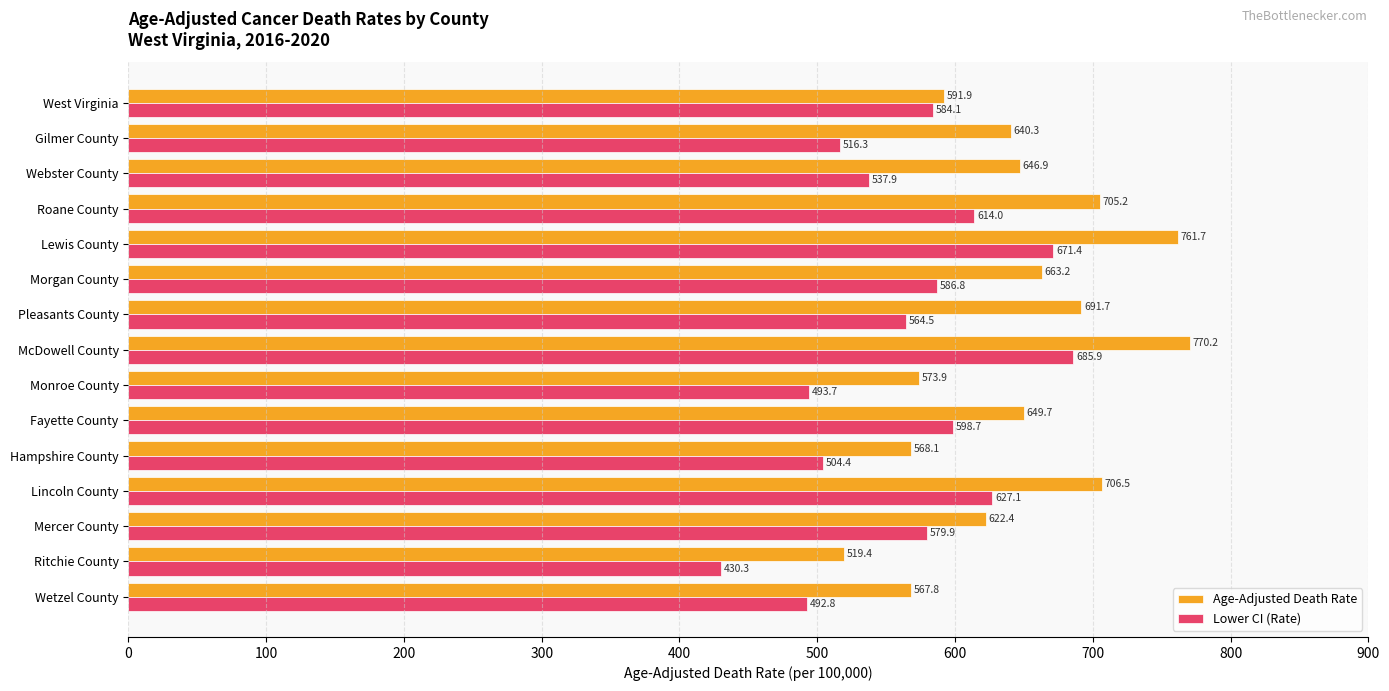

How many values in the Lower CI (Rate) series exceed 579?

8